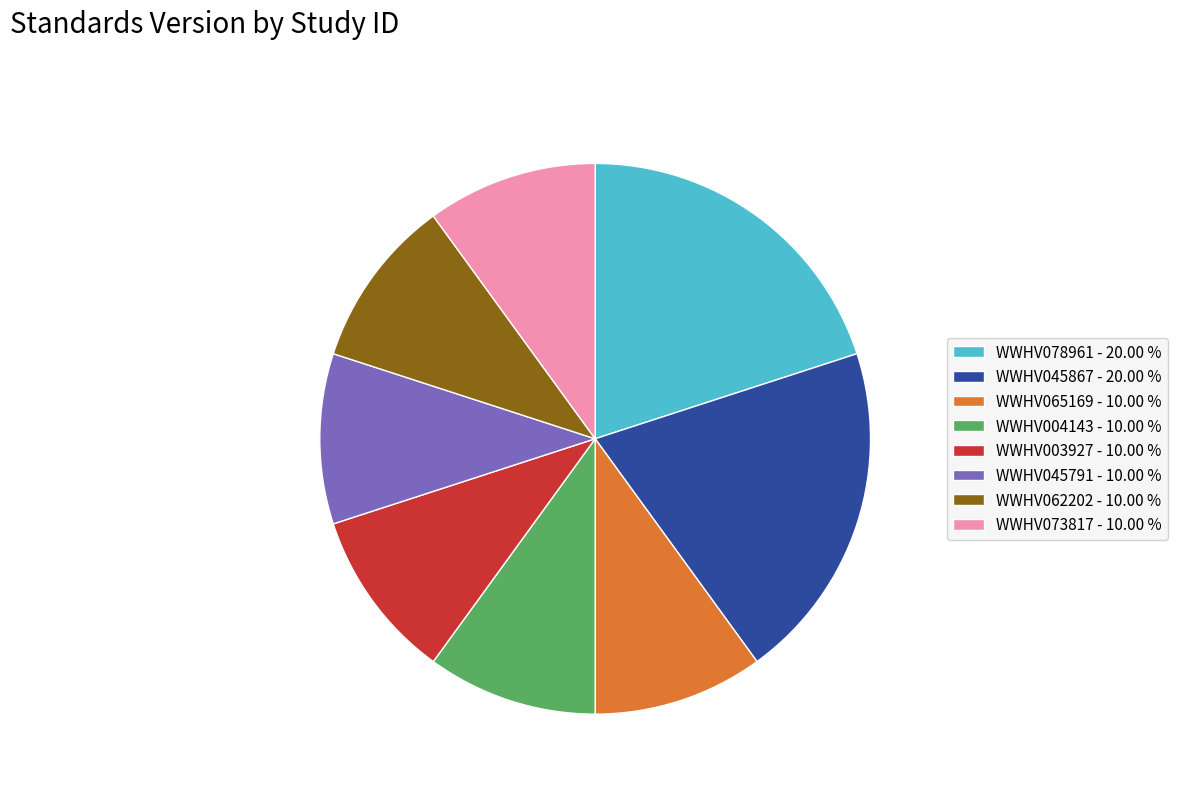

Which has a higher value, WWHV078961 or WWHV065169?

WWHV078961